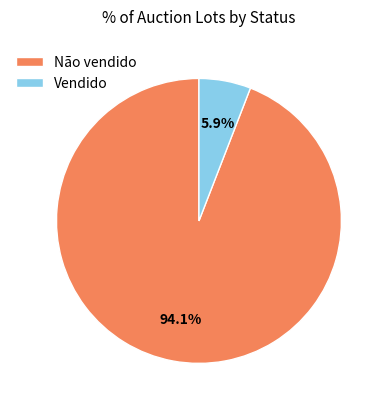

Which category has the biggest portion of the pie?

Não vendido